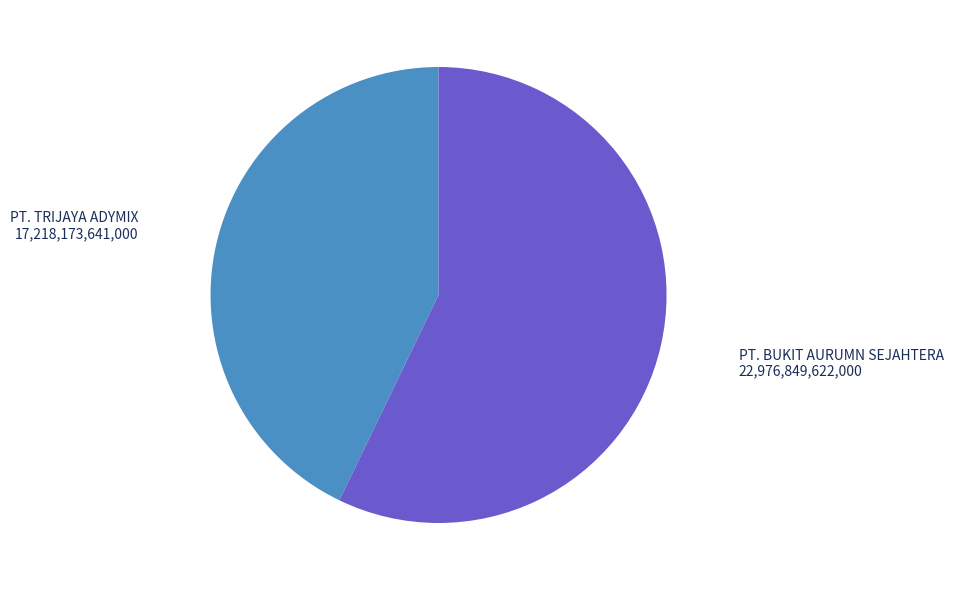

How many segments does this pie chart have?

2